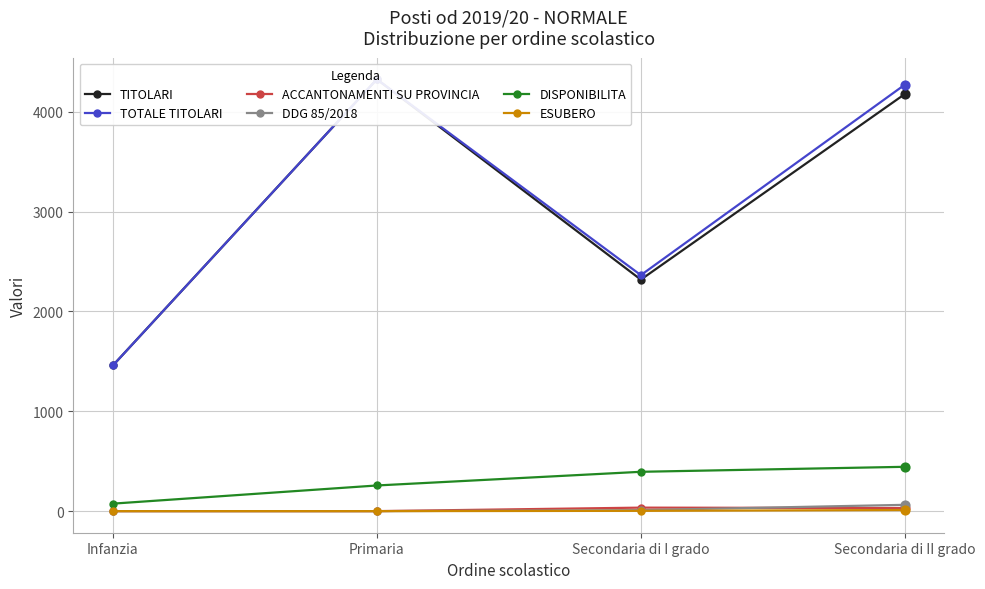

What is the total value across all series at Infanzia?

2993